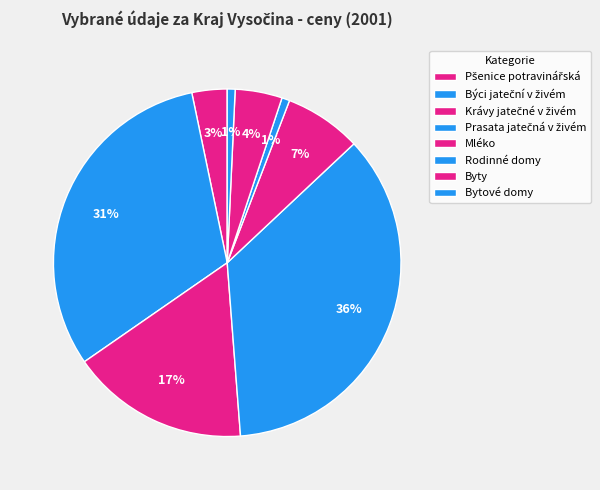

Which slice is the smallest?

Rodinné domy